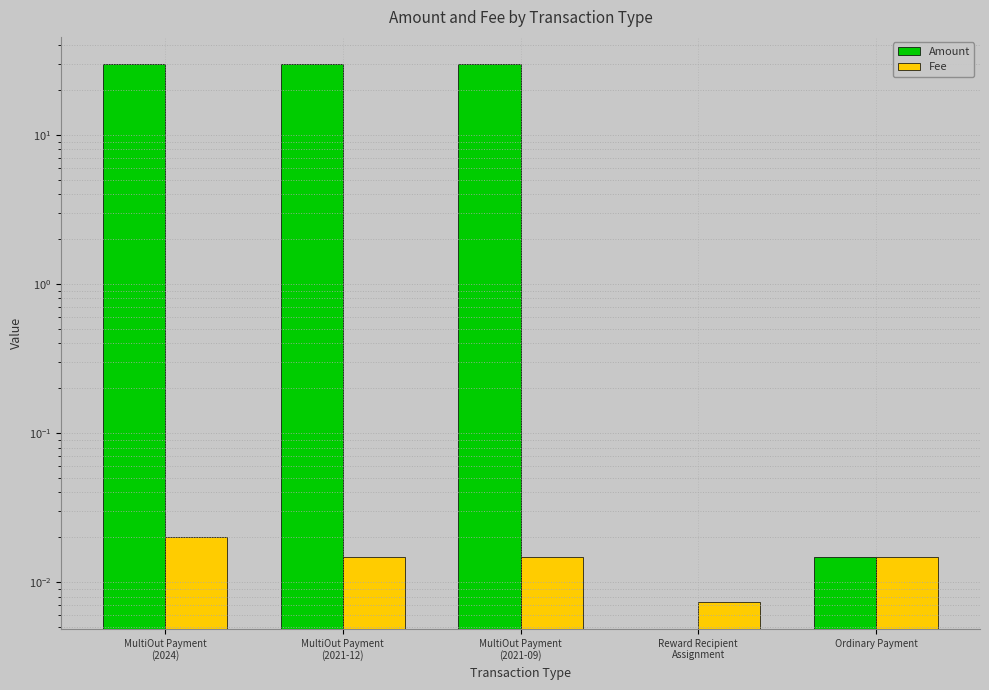

Is it true that Fee equals 0.0 at Ordinary Payment?

True